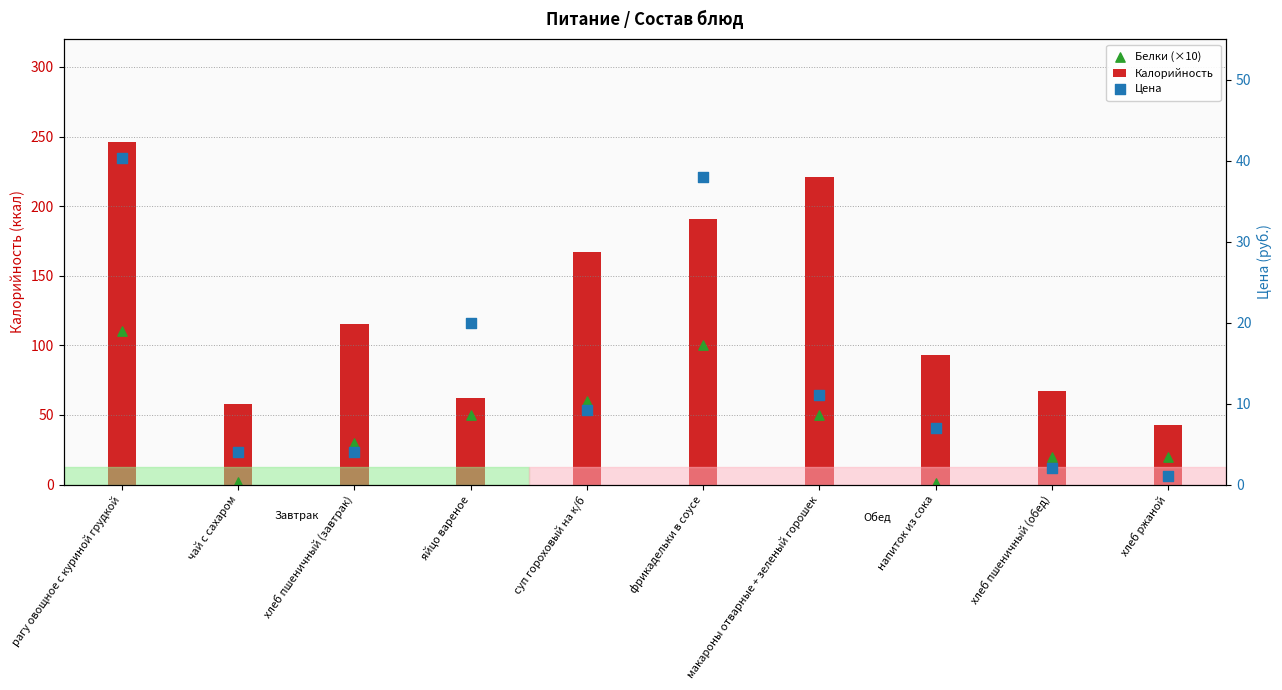

Which series has the largest Y range (max minus min)?

Калорийность